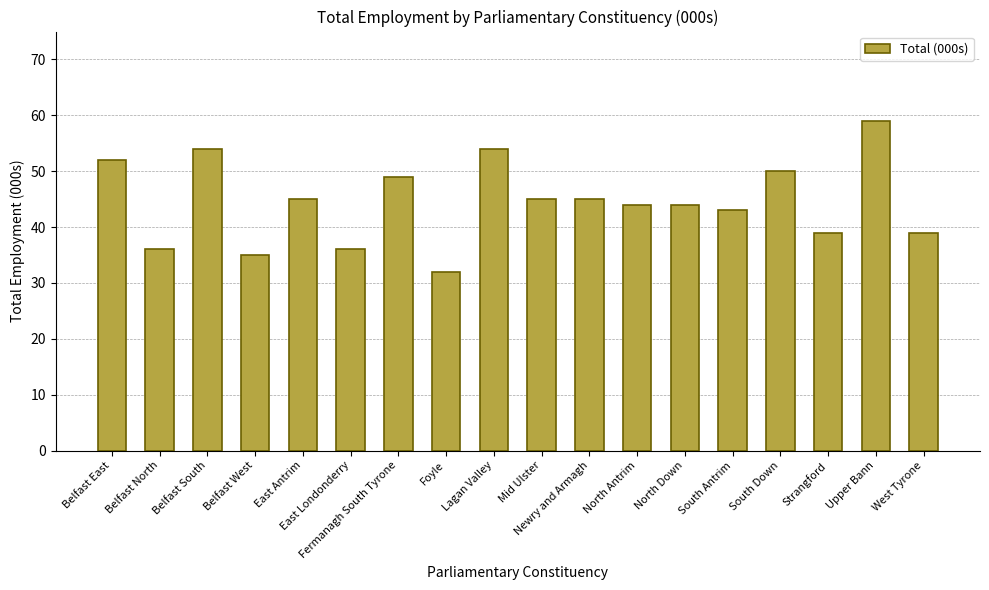

What is the difference between the values at Fermanagh South Tyrone and East Londonderry?

13